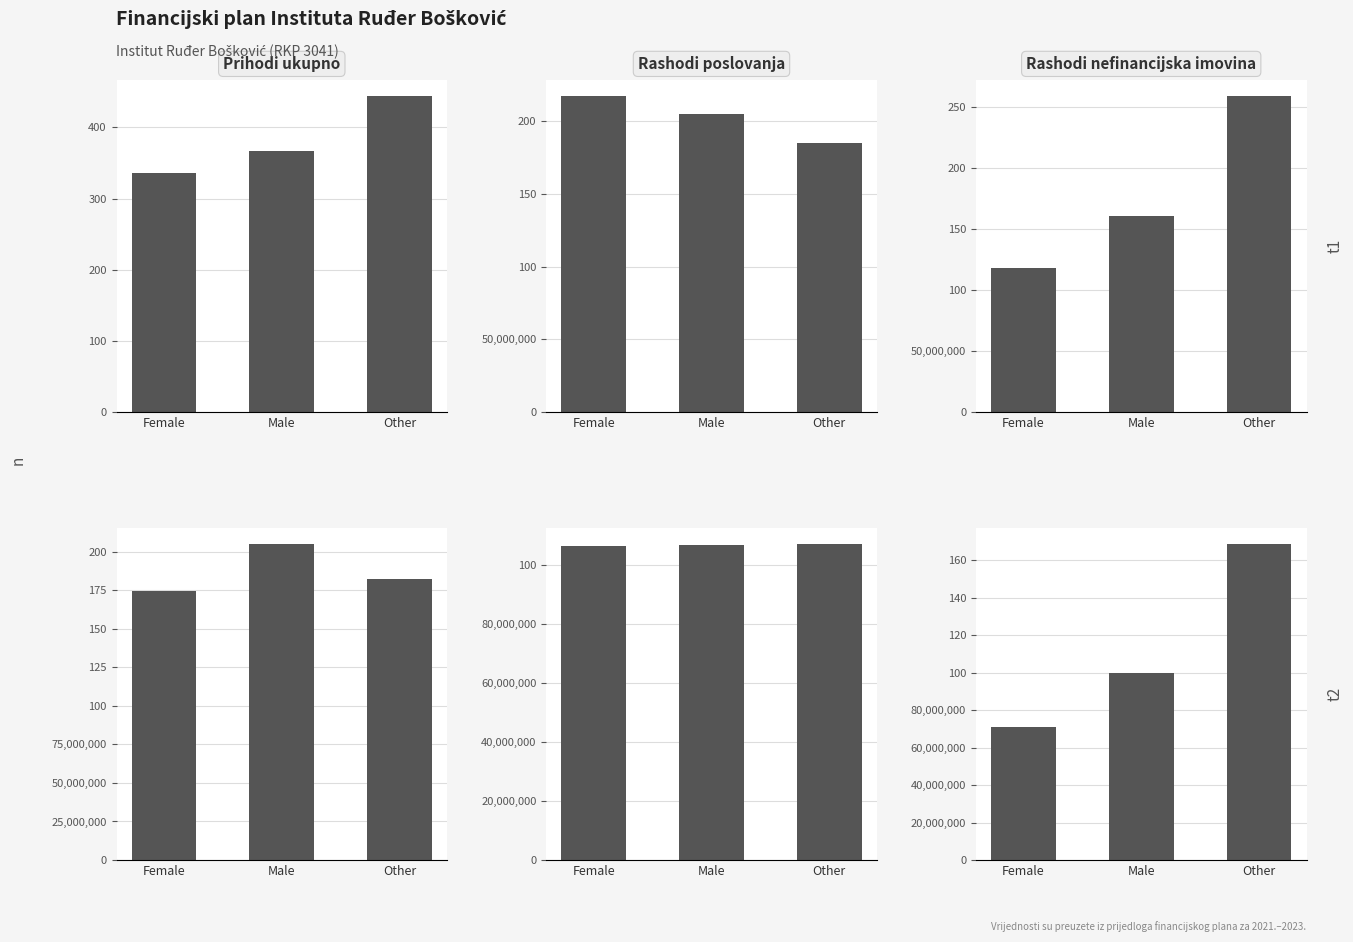

What is the sum of the Prihodi ukupno values at Female and Male?

379750756.3